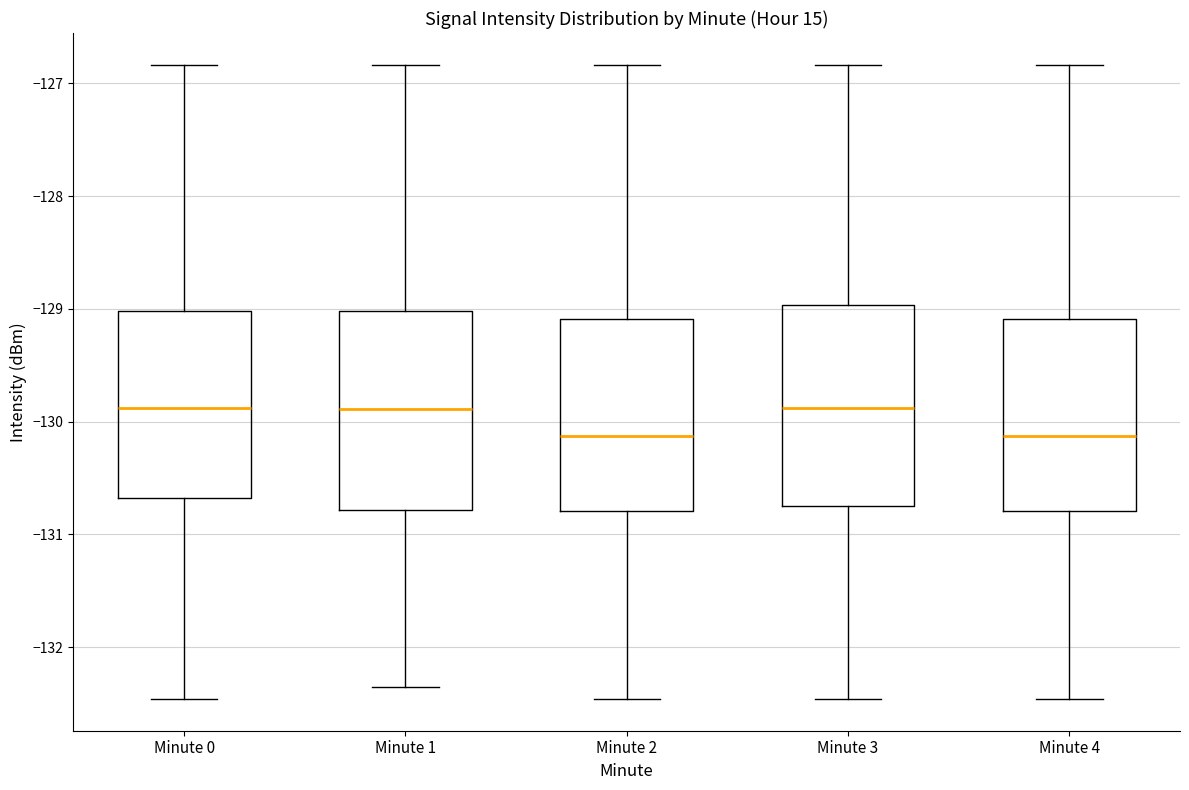

Reading left to right, read every box against the y-axis: the position of its median line, the range the box covers, and the ends of its whiskers. The values are not printed on the chart, so give them approximately, as read against the axis.

Minute 0: median -129.9, box -130.7 to -129.0, whiskers -132.5 to -126.8
Minute 1: median -129.9, box -130.8 to -129.0, whiskers -132.4 to -126.8
Minute 2: median -130.1, box -130.8 to -129.1, whiskers -132.5 to -126.8
Minute 3: median -129.9, box -130.8 to -129.0, whiskers -132.5 to -126.8
Minute 4: median -130.1, box -130.8 to -129.1, whiskers -132.5 to -126.8